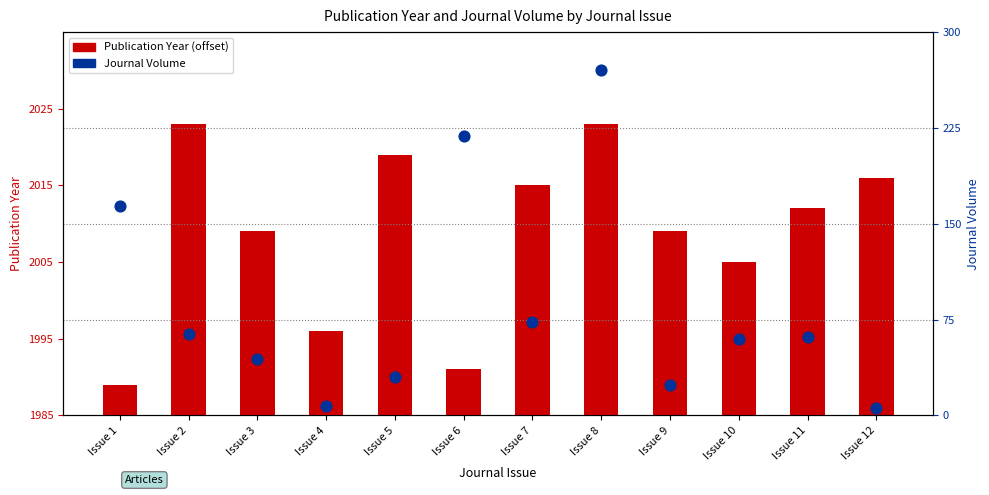

Is the value of Publication Year (offset from 1985) at Issue 9 greater than the value of Journal Volume at Issue 2?

No